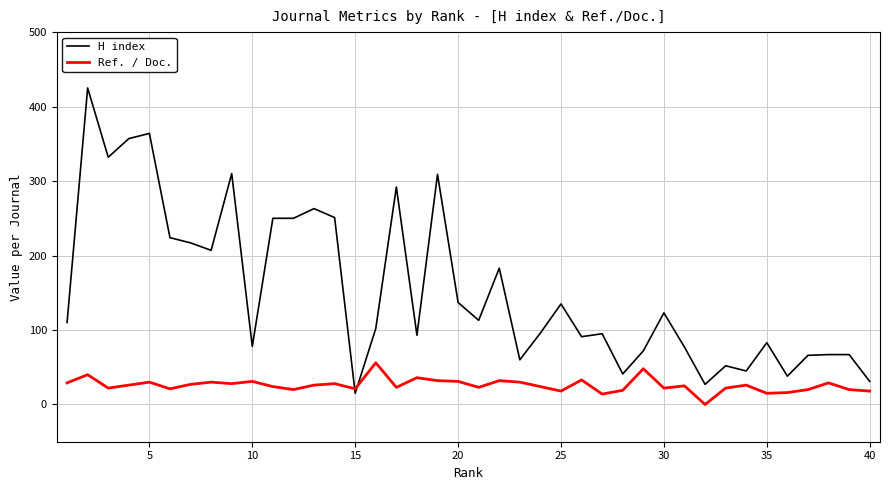

What is the minimum value for H index?

15